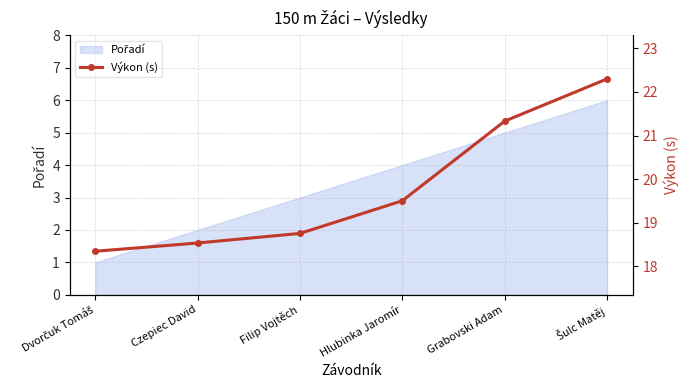

Which has a higher value, Šulc Matěj or Hlubinka Jaromír?

Šulc Matěj